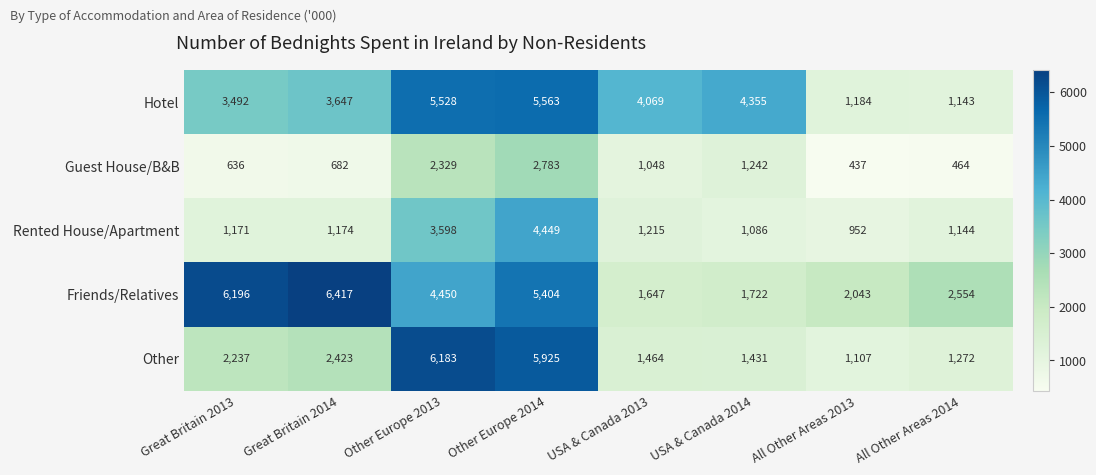

What is the difference between the second highest and minimum values in the Rented House/Apartment series?

2646